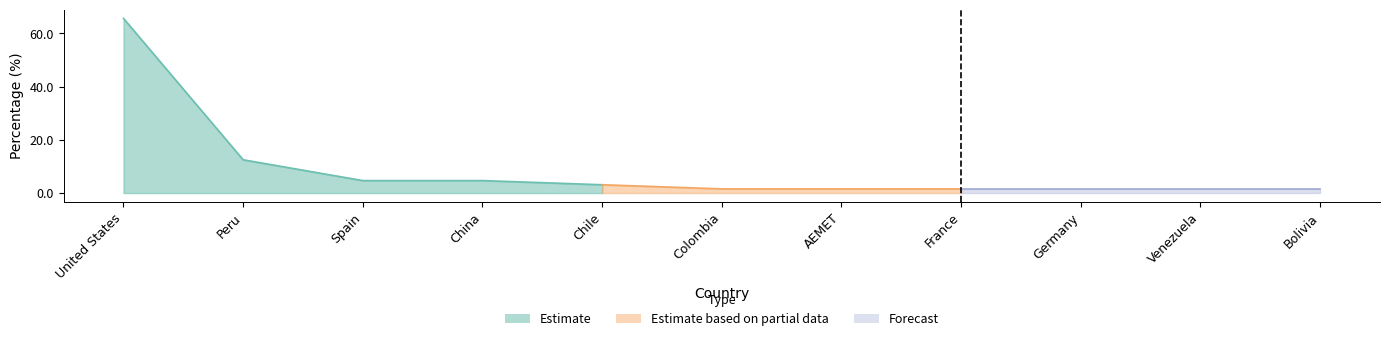

Rank the categories by value from highest to lowest.

United States, Peru, Spain, China, Chile, Colombia, AEMET, France, Germany, Venezuela, Bolivia